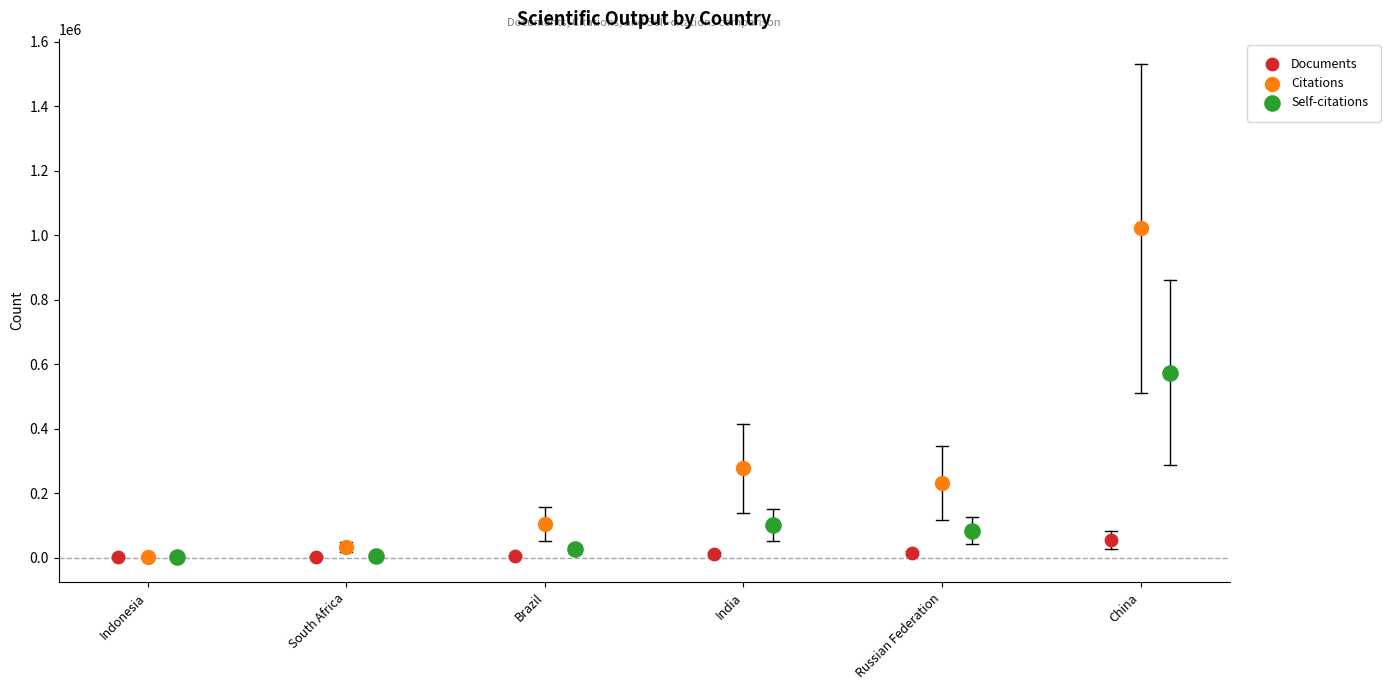

Which series contains the highest Y value?

Citations